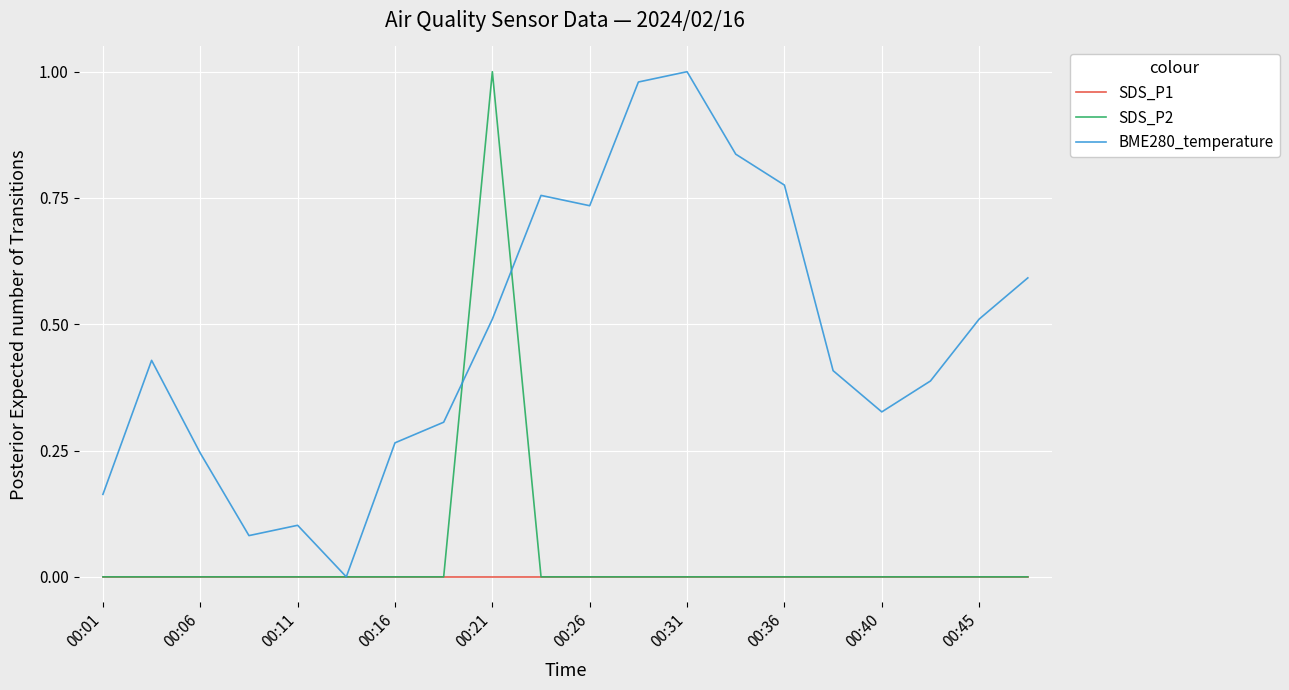

Which series has the largest total across all categories?

BME280_temperature